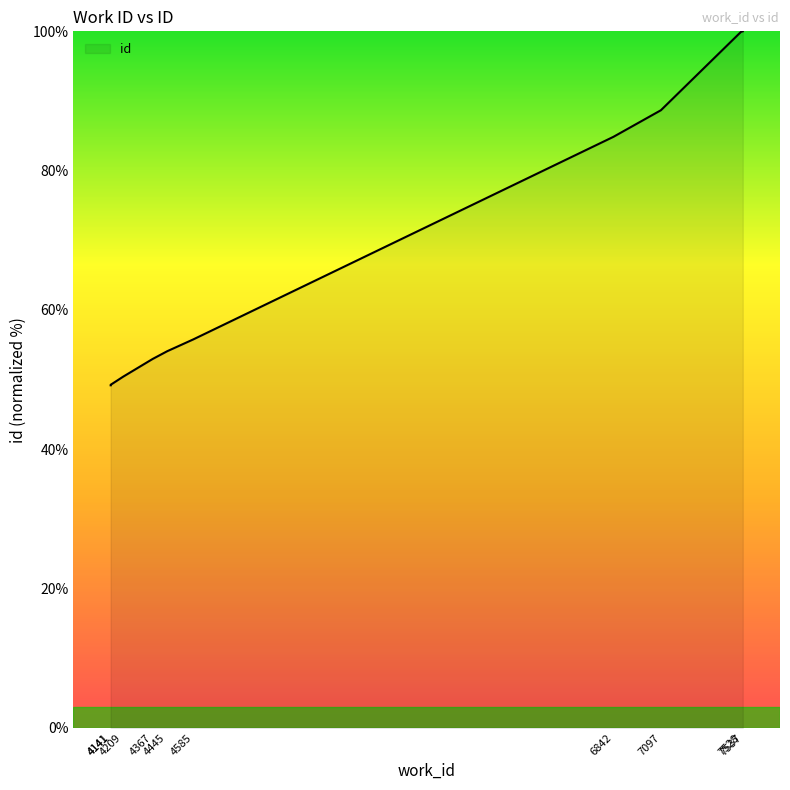

What is the difference between the values at 7097 and 4445?

34.6